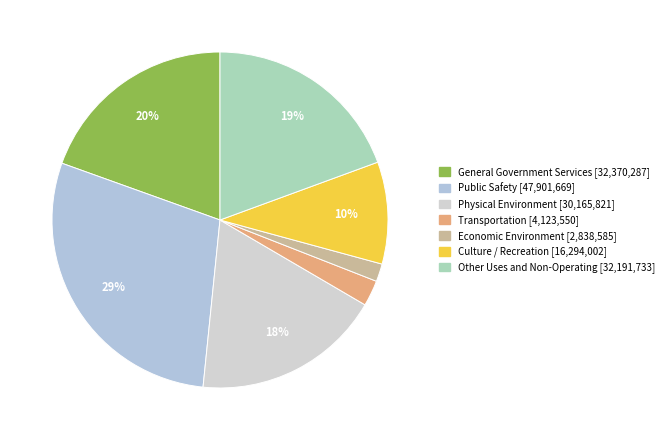

What percentage is NOT represented by Other Uses and Non-Operating?

80.6%